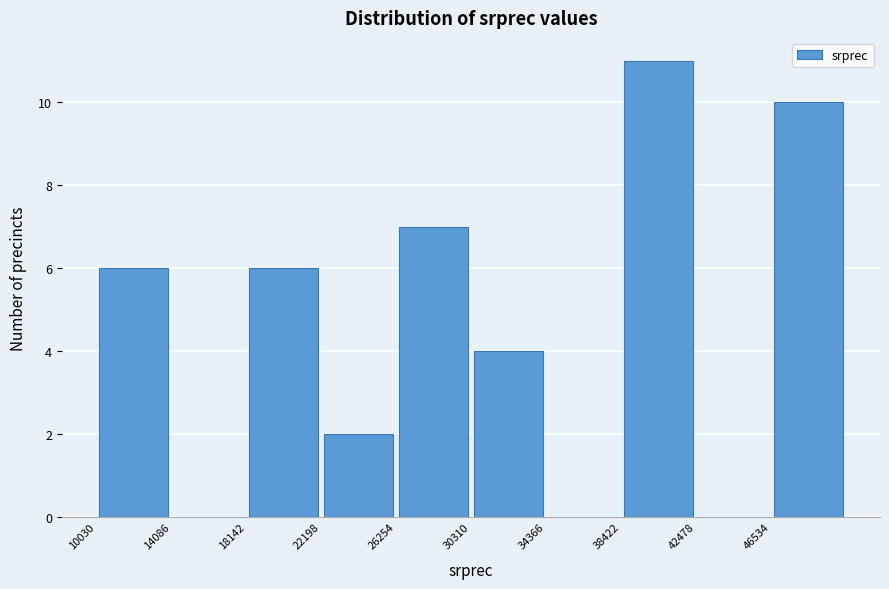

Over which range of the x-axis is the bar tallest?

38500 to 42500